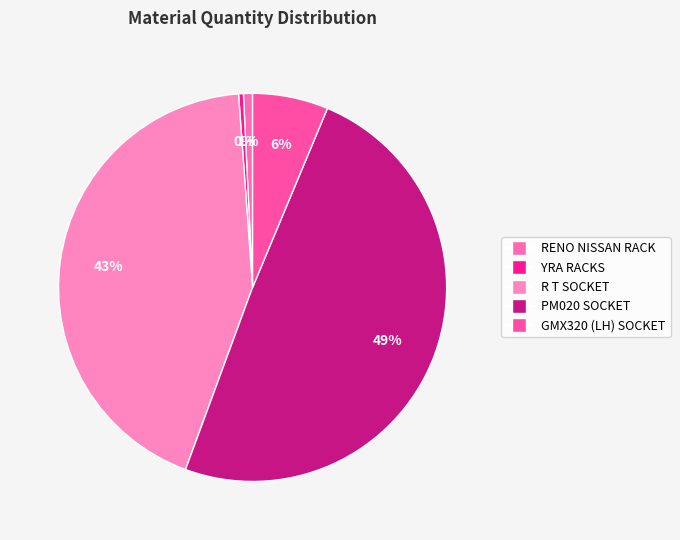

How many segments does this pie chart have?

5